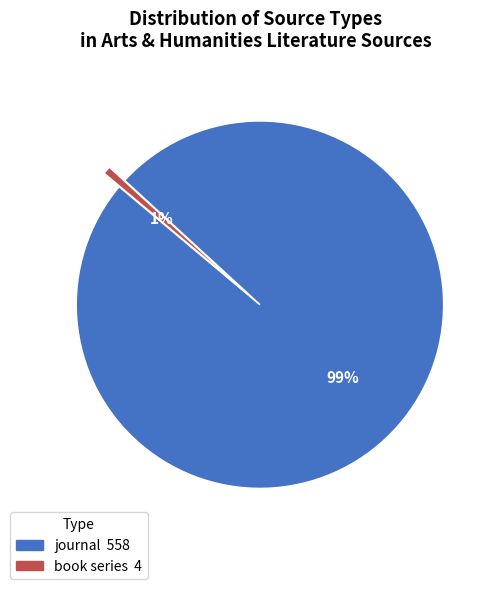

Is it true that journal is 88% of the pie?

False